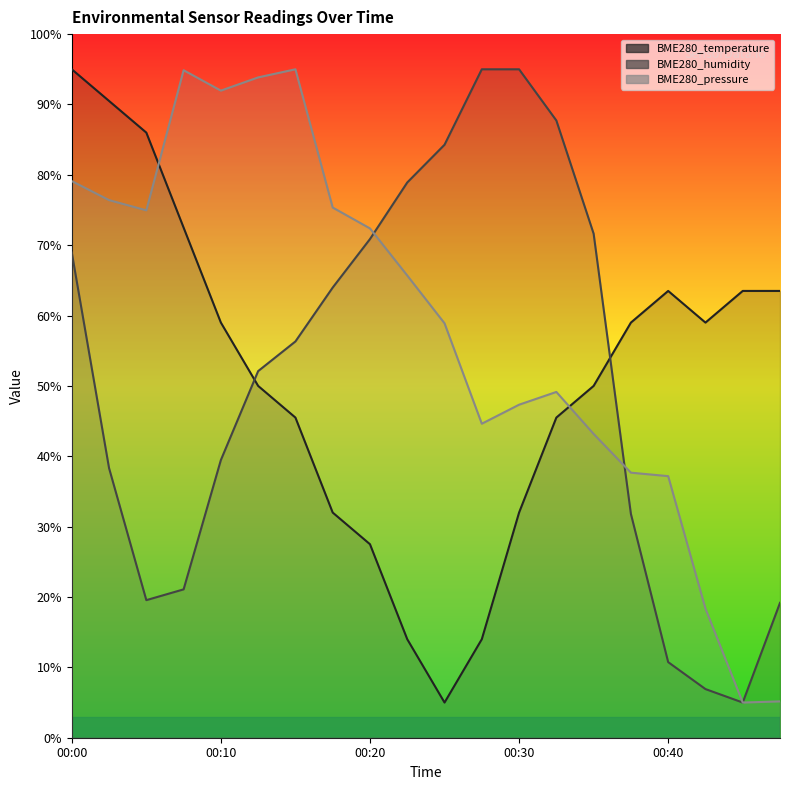

At which label does BME280_temperature first exceed 59?

00:00